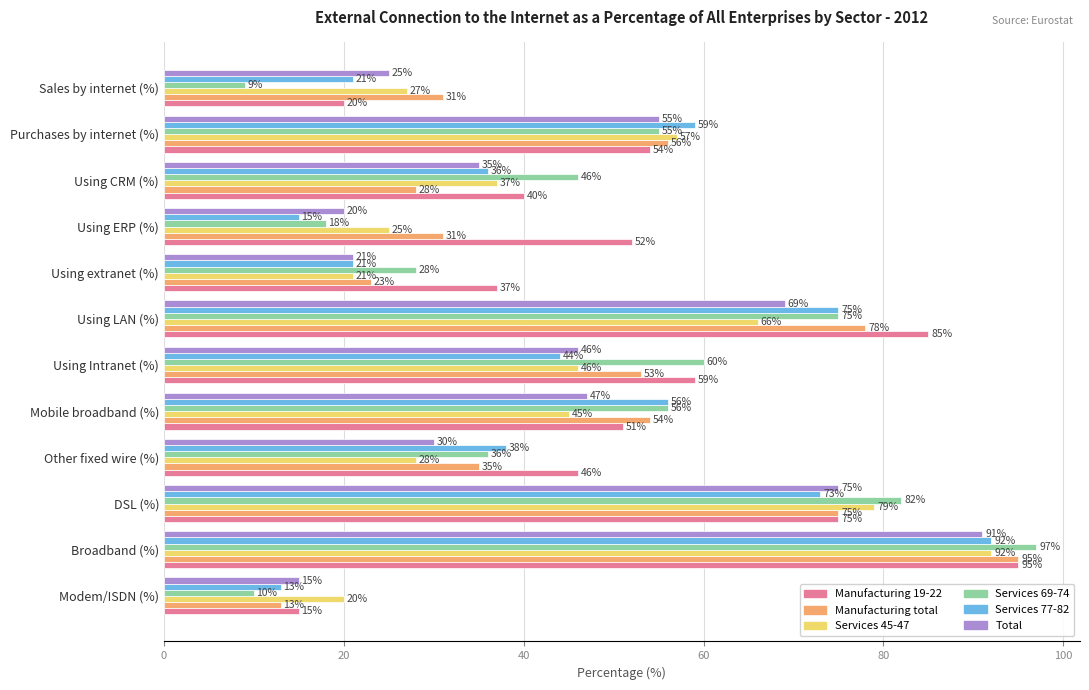

What value does the Services 45-47 series have at Other fixed wire (%), to the nearest 5?

30